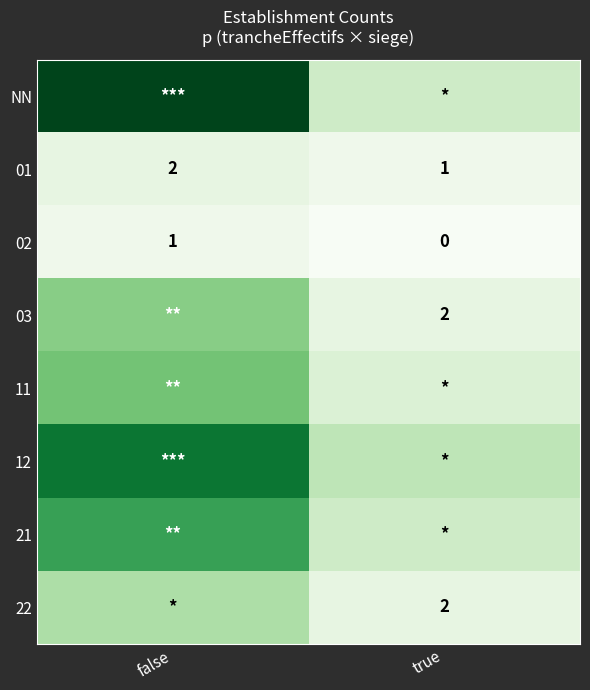

Is it true that 01 equals 0 at true?

False